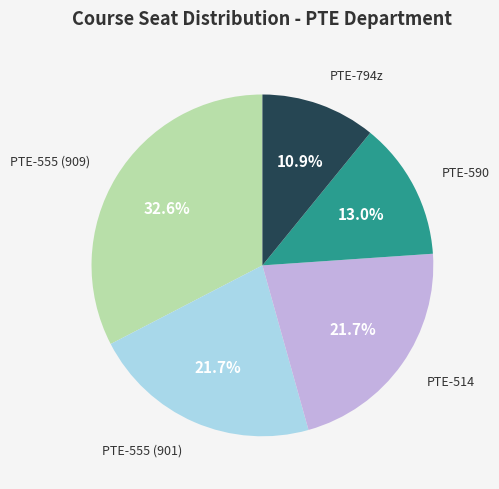

Is there any slice that represents more than half of the pie?

No